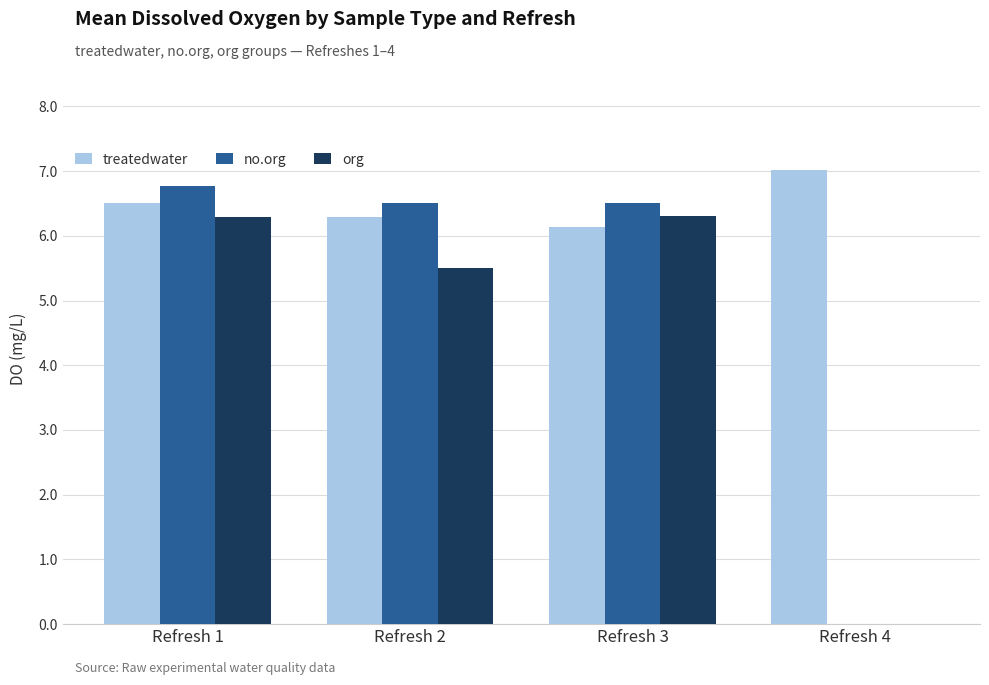

At which label is treatedwater closest to 6?

Refresh 3